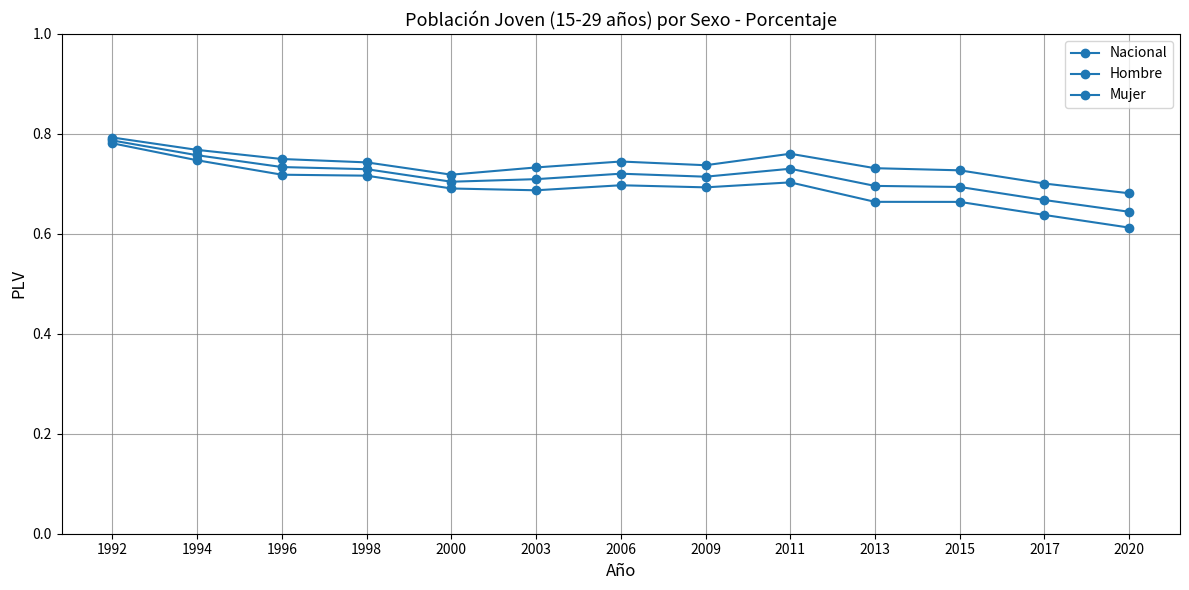

Is this an area chart (filled region under the line)?

No